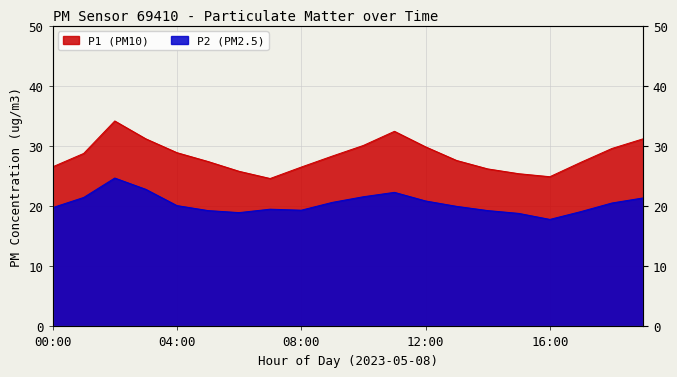

What is the total value across all series at 04:00?

49.0